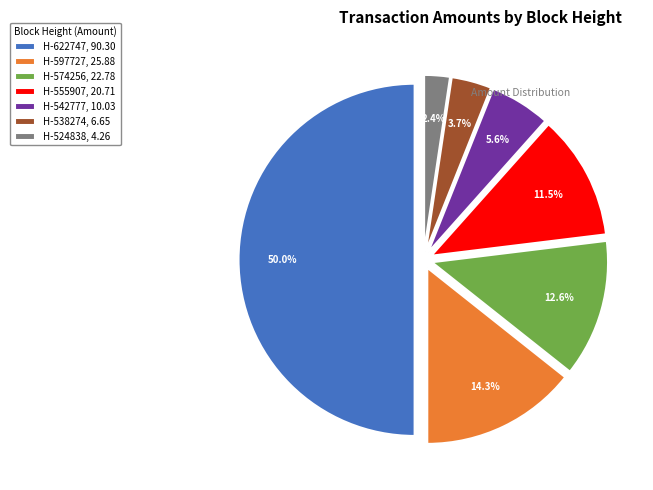

What is the ratio of the value at H-574256, 22.78 to the value at H-555907, 20.71?

1.1